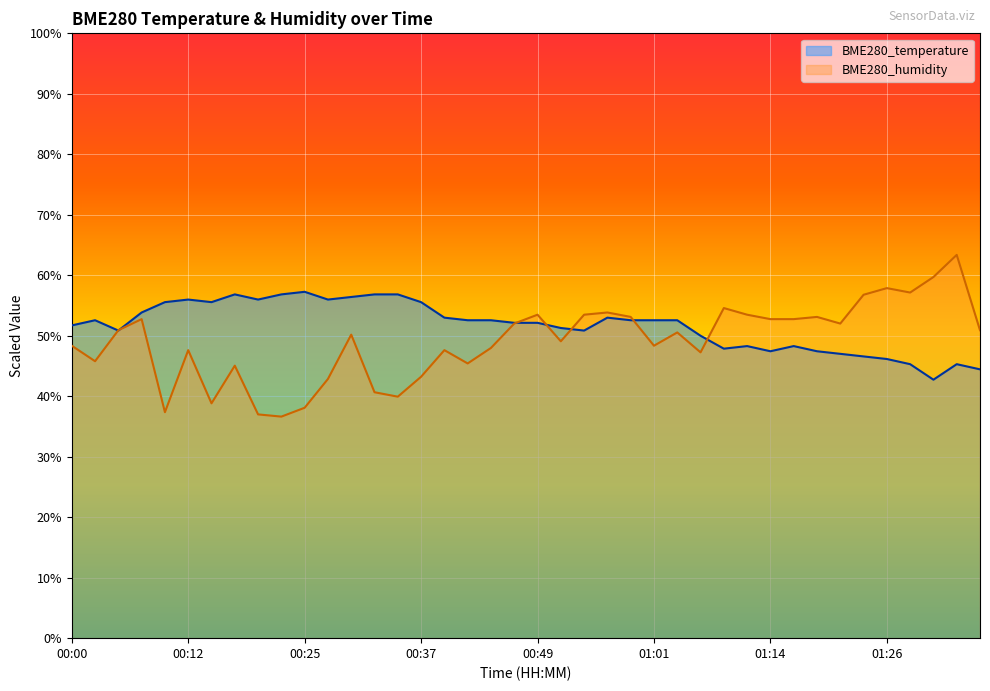

At which category is the sum across all series the highest?

01:34